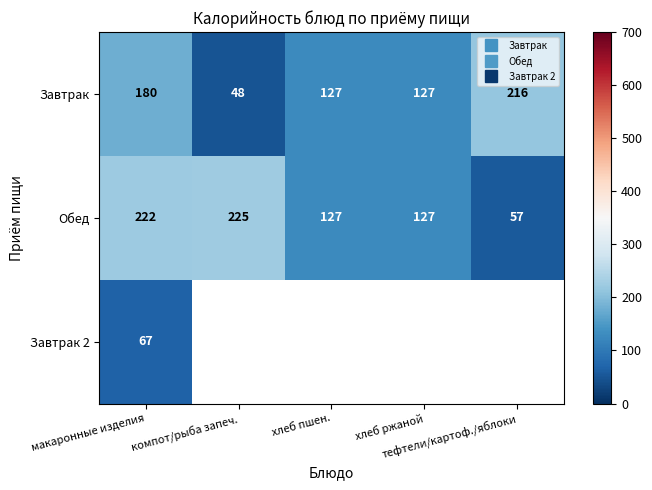

Rank the series by their maximum value, from lowest to highest.

Завтрак 2, Завтрак, Обед